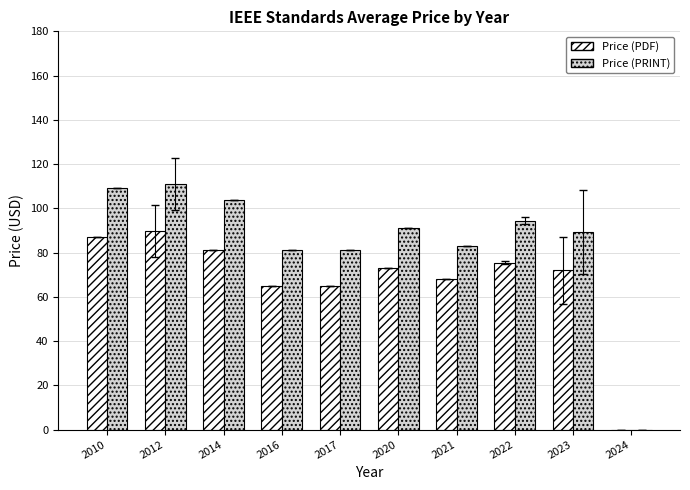

What is the sum of the Price (PDF) values at 2022 and 2017?

140.5